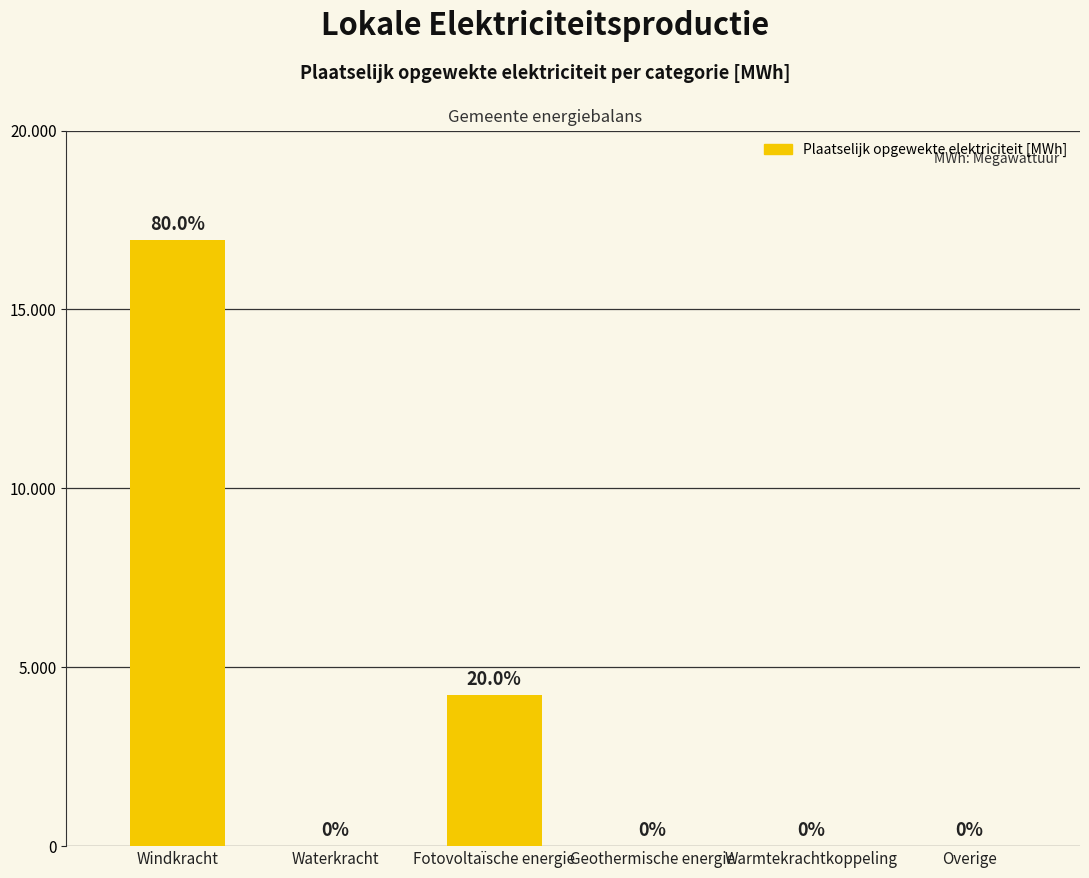

List the labels in order of value, smallest first.

Waterkracht, Geothermische energie, Warmtekrachtkoppeling, Overige, Fotovoltaïsche energie, Windkracht